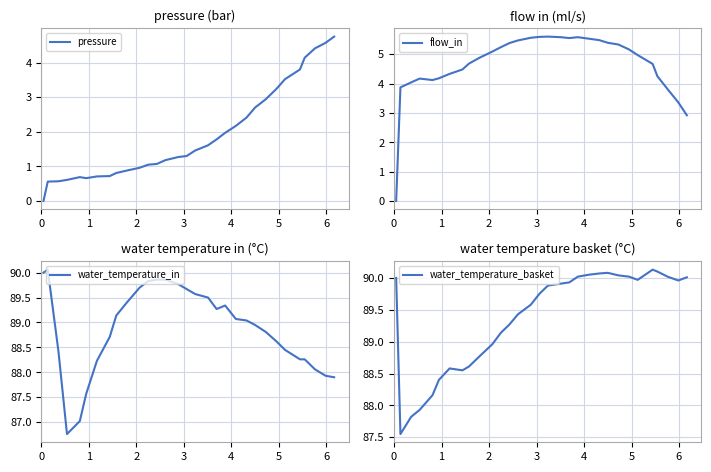

Does the chart display data point markers on the line(s)?

No